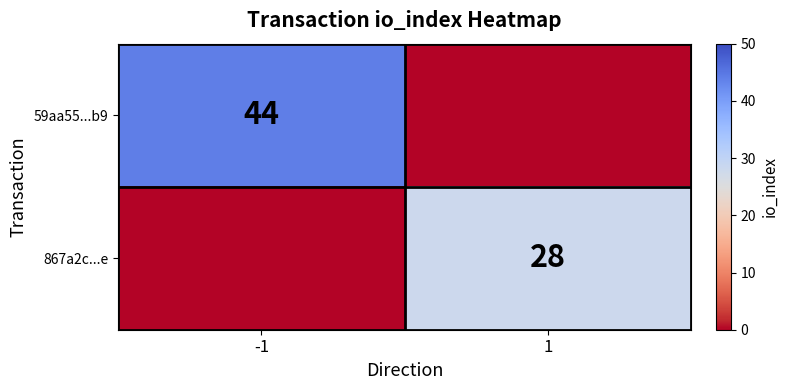

The 867a2c...e series shows 28 at 1. True or false?

True